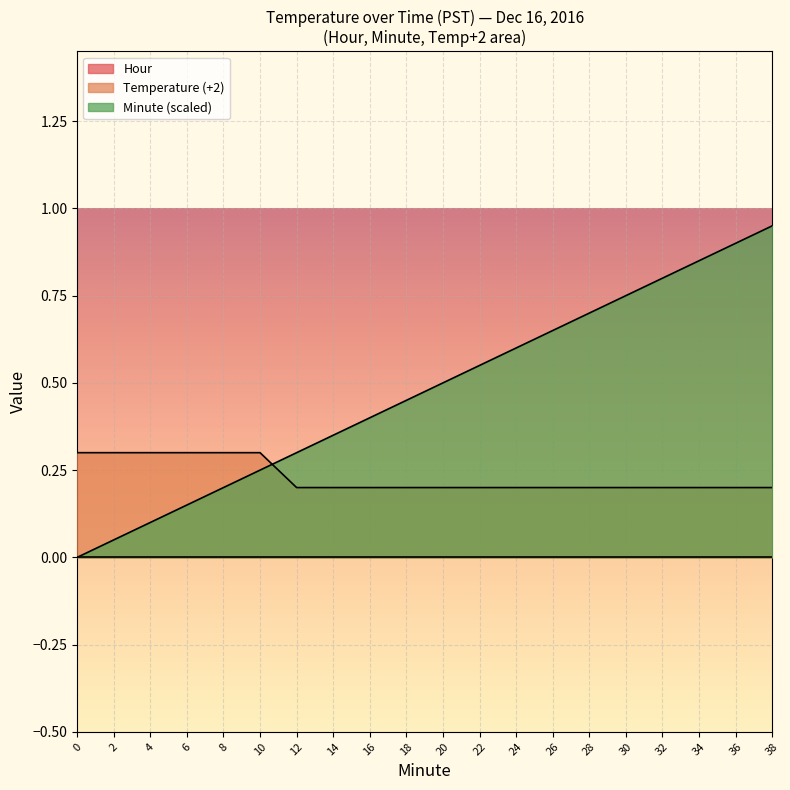

What is the total value across all series at 38?

1.1